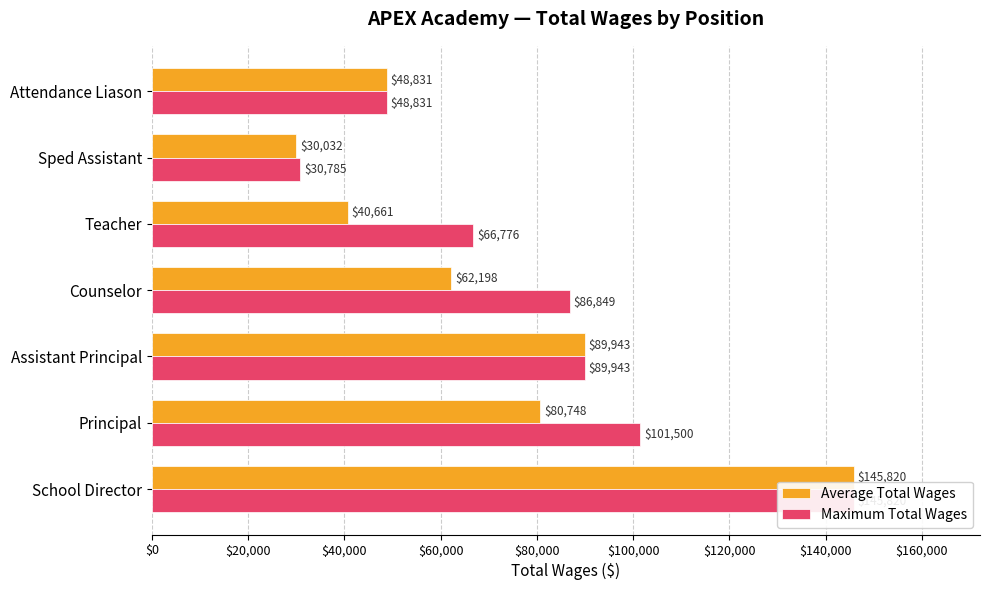

Reading right to left, list all the values displayed in this chart.

Average Total Wages: 48831.0	30032.0	40661.0	62197.6	89943.0	80747.5	145820.0
Maximum Total Wages: 48831.0	30785.0	66776.0	86849.0	89943.0	101500.0	145820.0